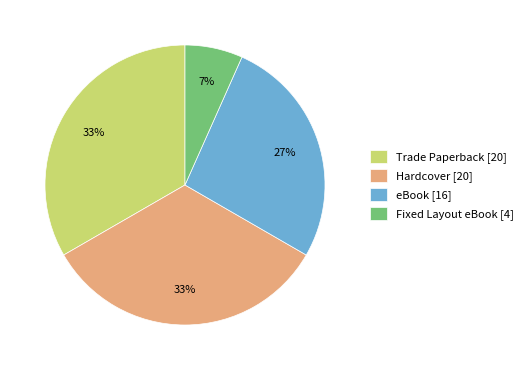

Do Trade Paperback [20] and eBook [16] together represent more than half of the pie?

Yes